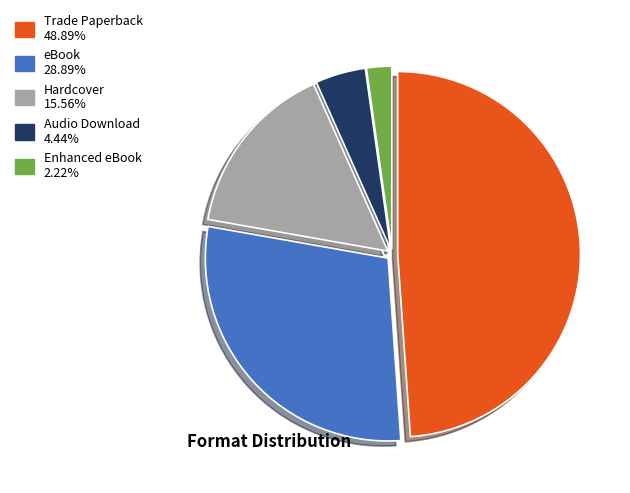

Is there any slice that represents more than half of the pie?

No